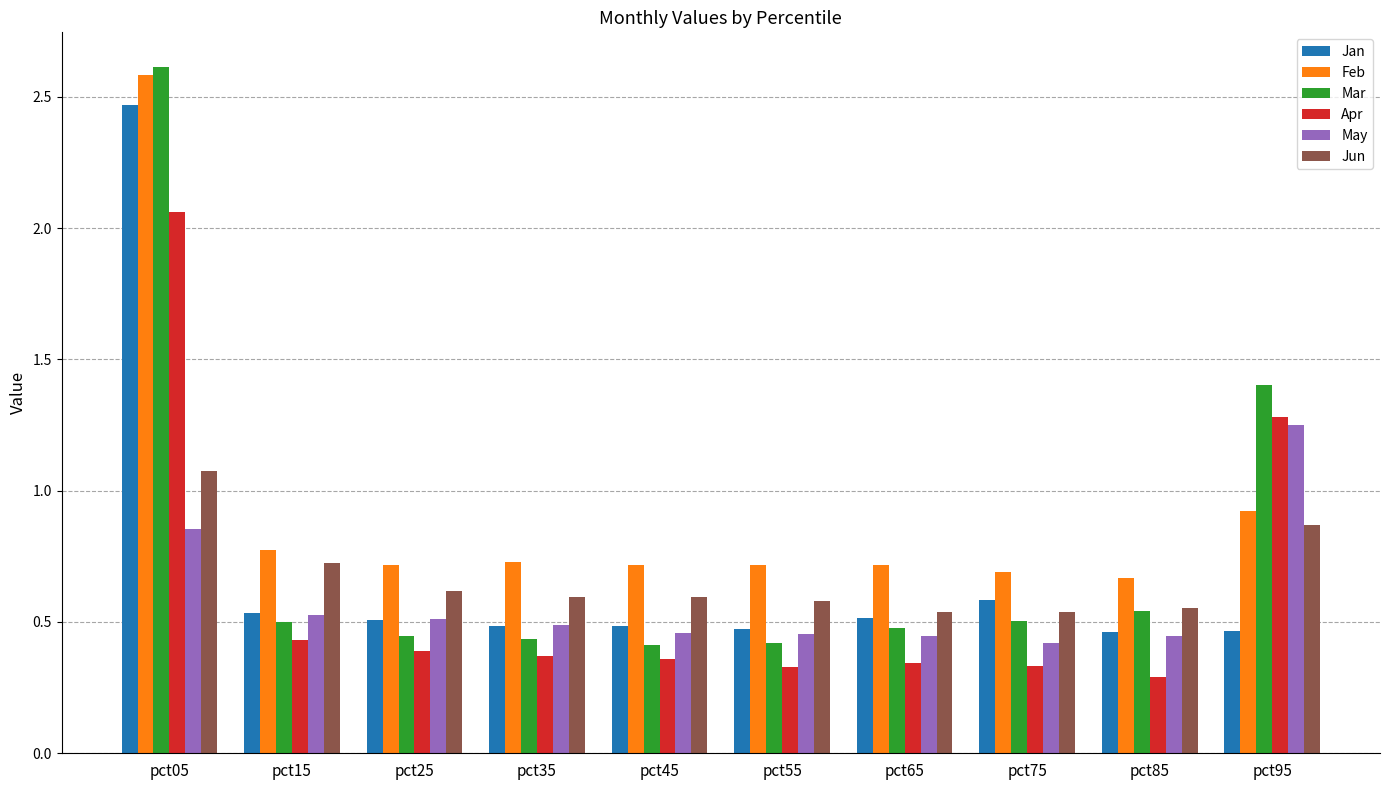

What is the sum of all May values?

5.9